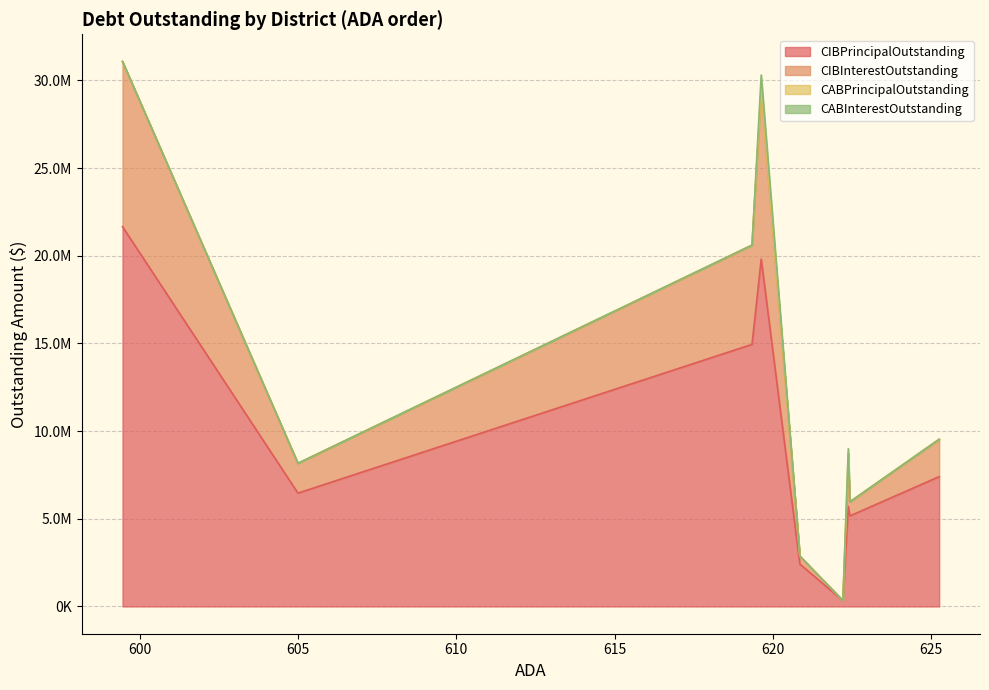

What are all the series names shown in the legend?

CIBPrincipalOutstanding, CIBInterestOutstanding, CABPrincipalOutstanding, CABInterestOutstanding